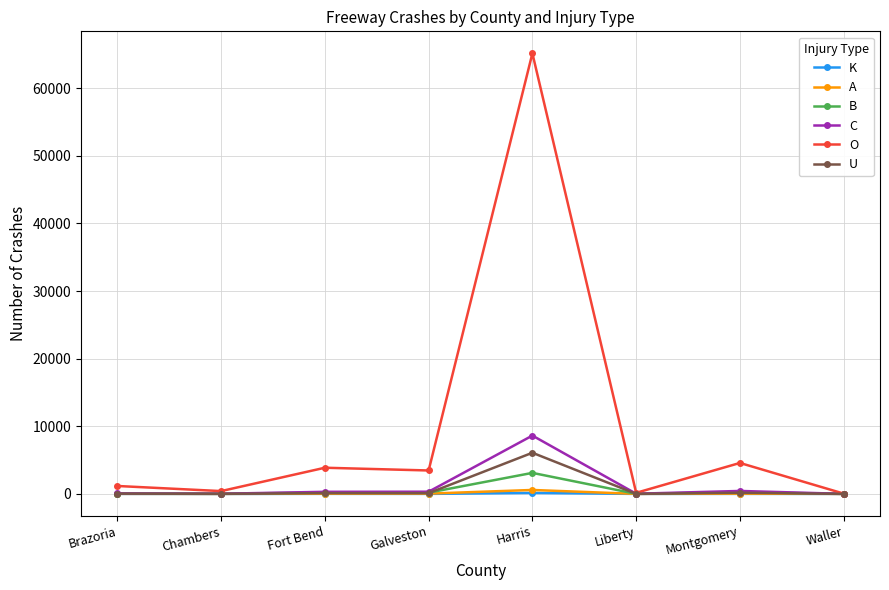

What is the difference between the second highest and minimum values in the B series?

257